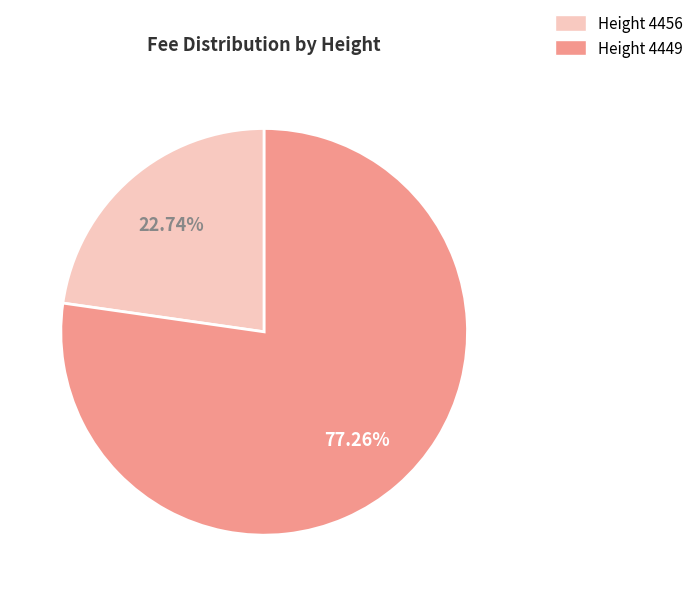

Approximately how many times larger is the value at Height 4449 compared to Height 4456?

3.4